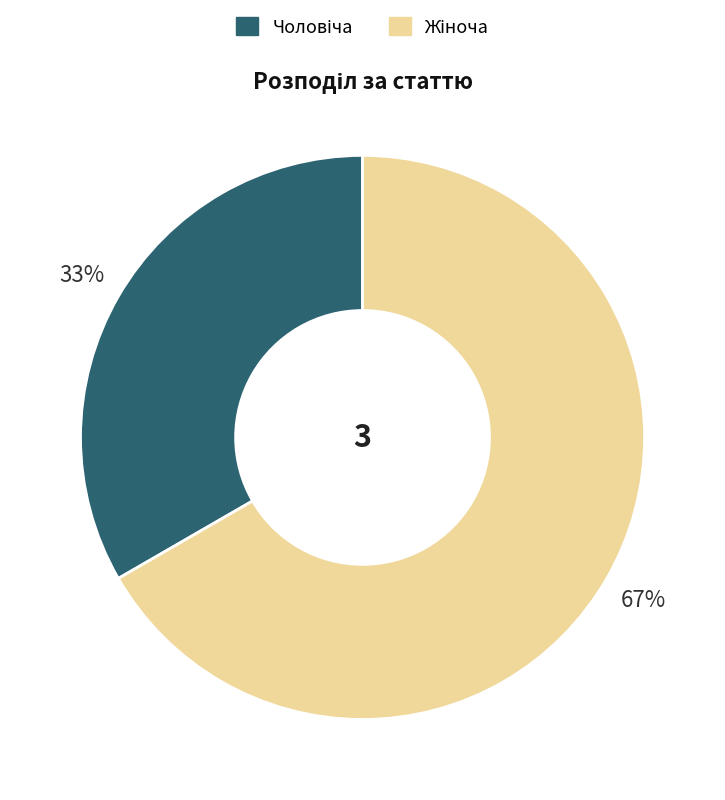

To the nearest percent, what is the average slice percentage?

50%